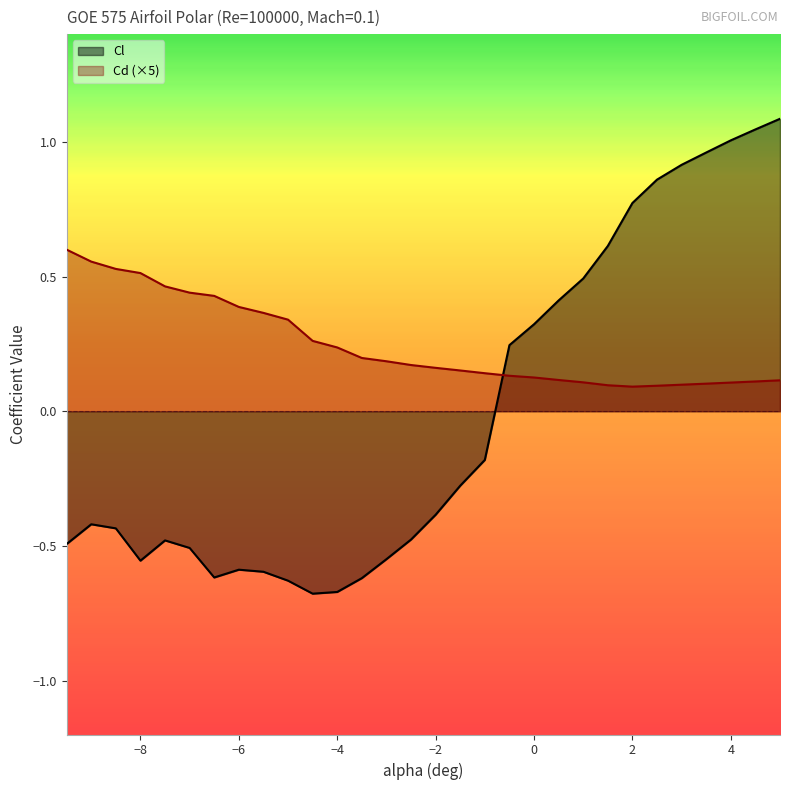

At how many categories does at least one series exceed 0?

30